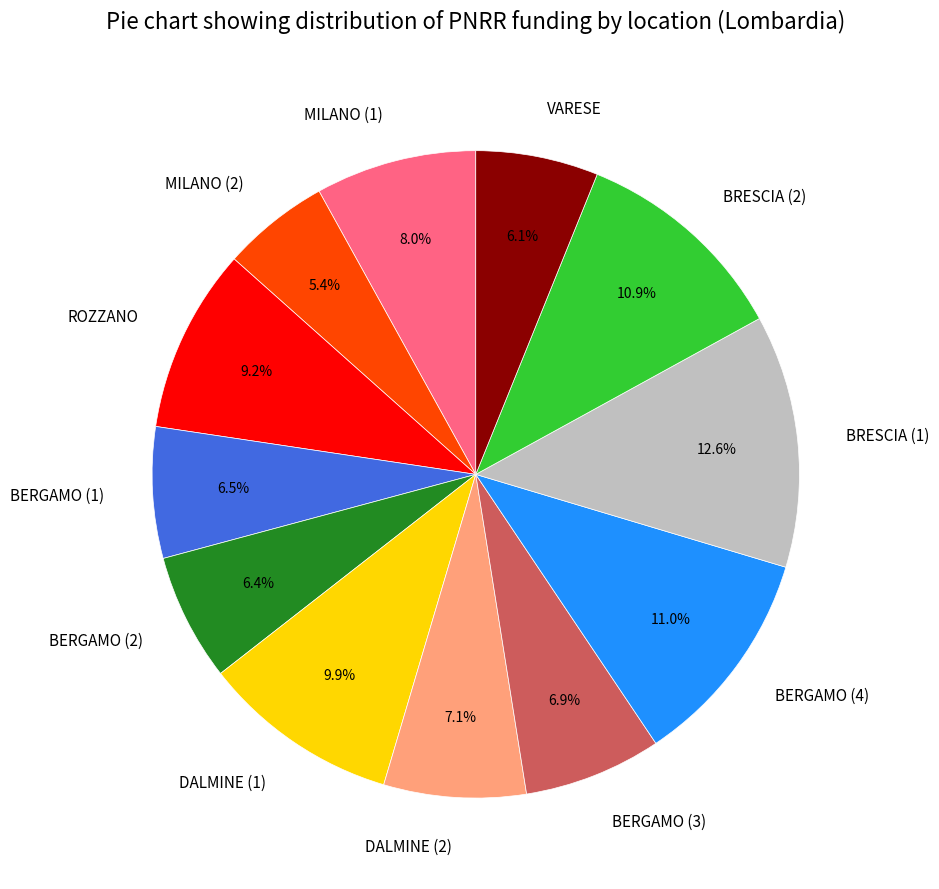

Is there a majority slice in this chart?

No